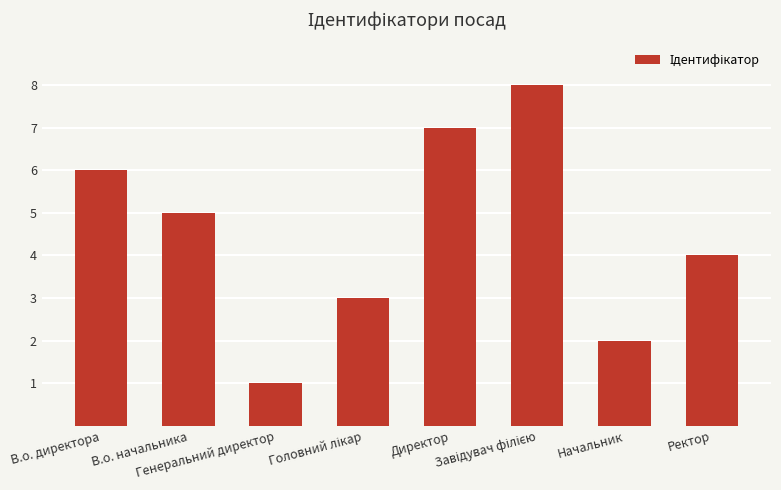

How many bars are there in total?

8